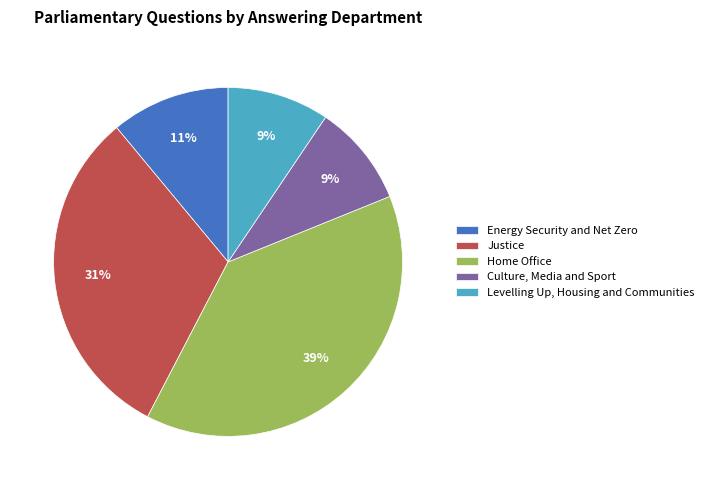

Is there any slice that represents more than half of the pie?

No